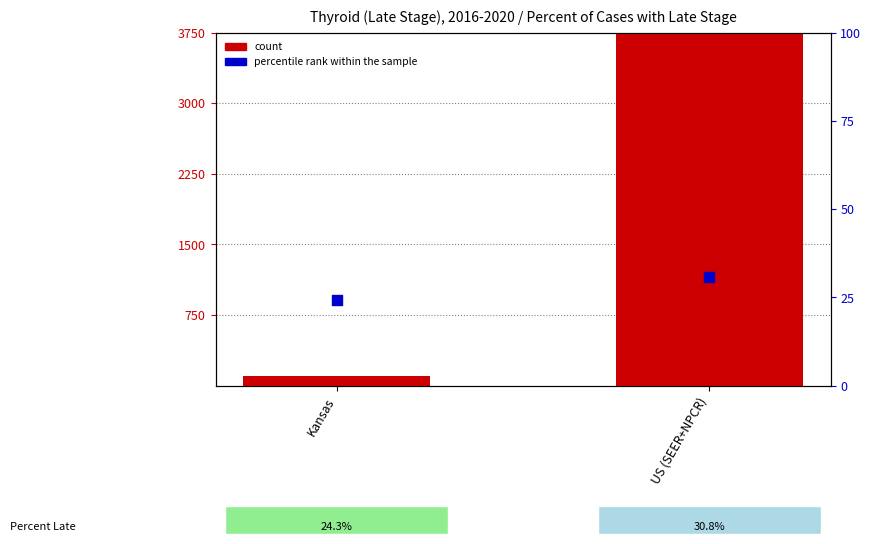

Which series has the largest Y range (max minus min)?

count